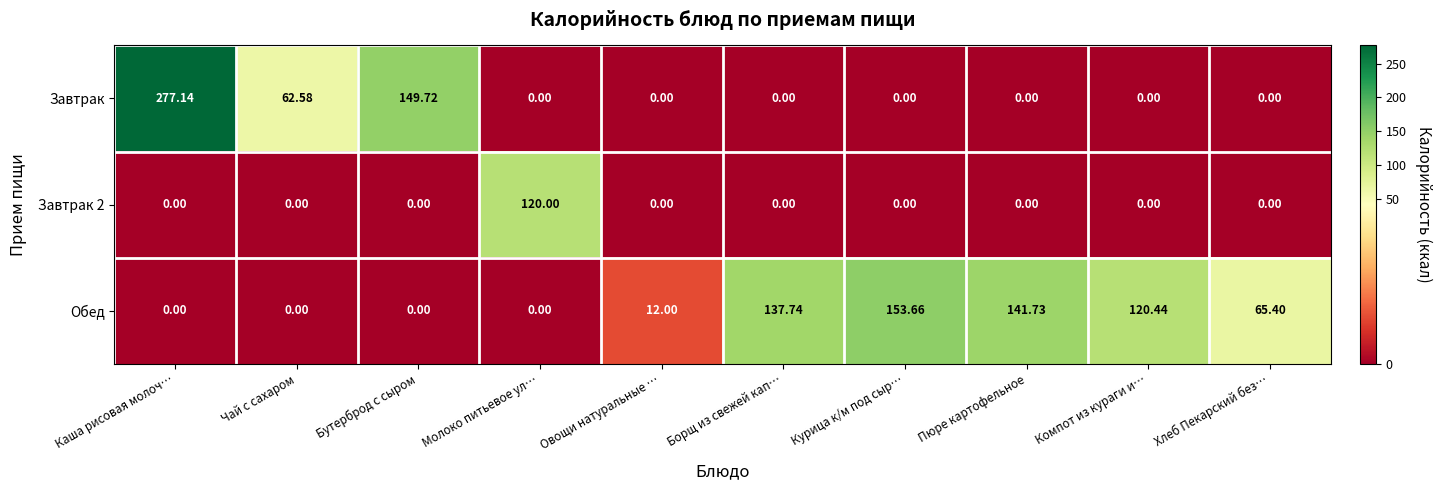

At which label does Обед first exceed 65?

Борщ из свежей кап…